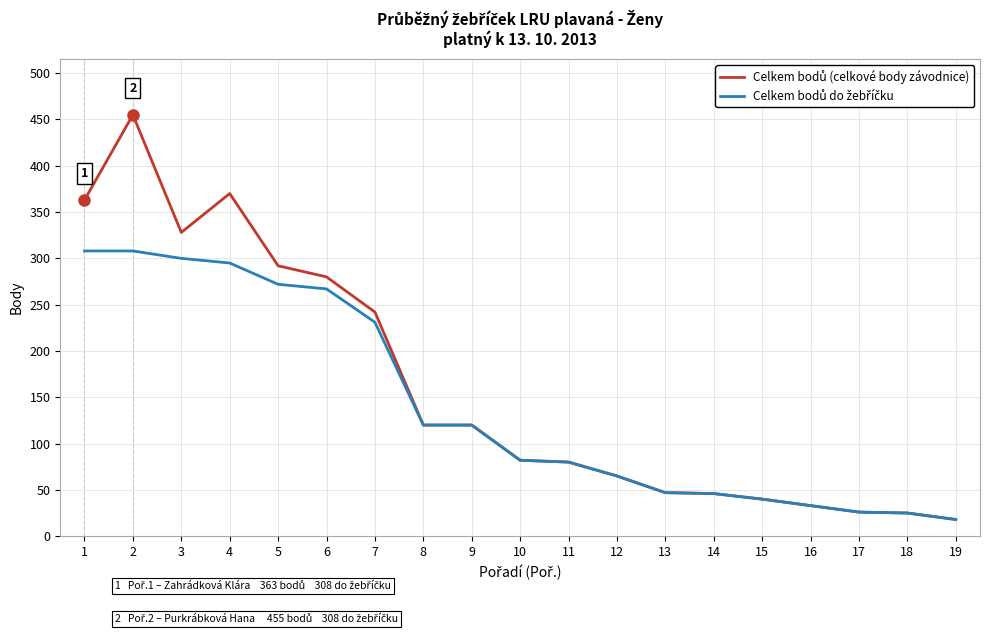

How many series are shown in this chart?

2